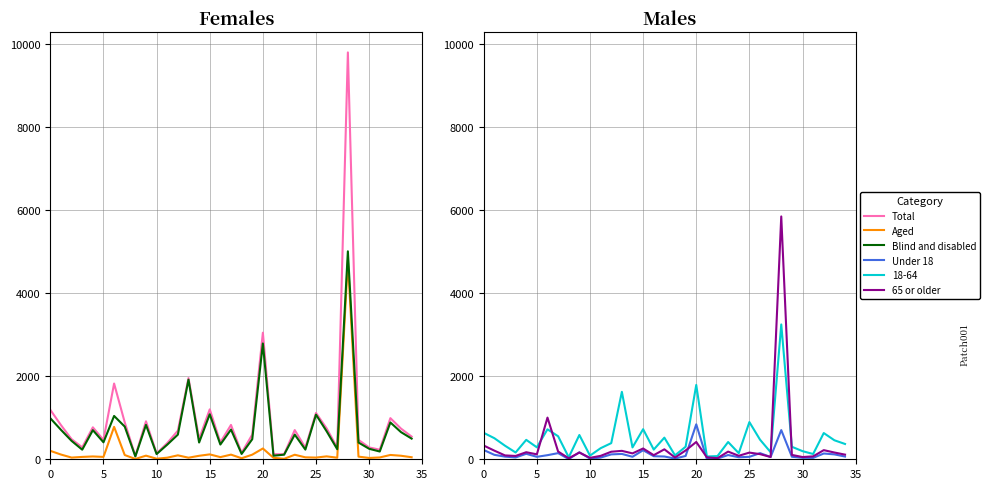

Between 9 and 34, which series saw the biggest shift?

Total